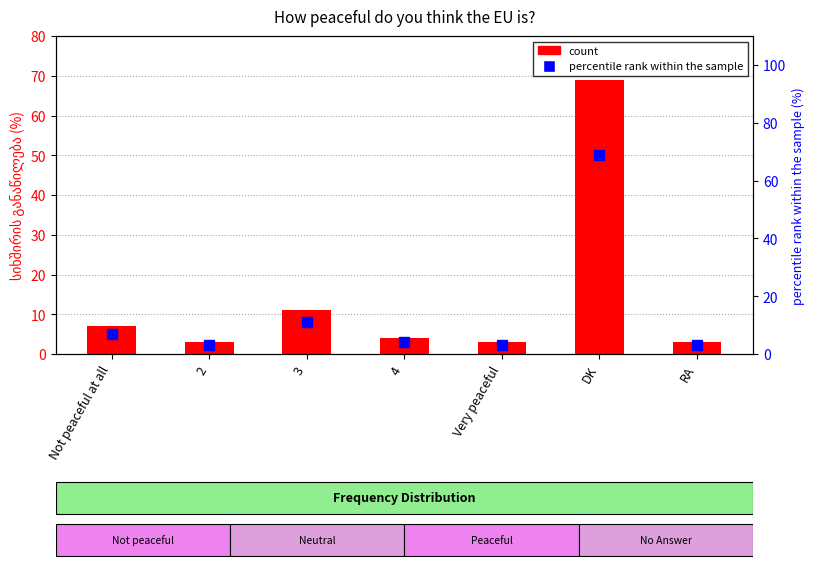

What is the total value across all series at 4?

8.0